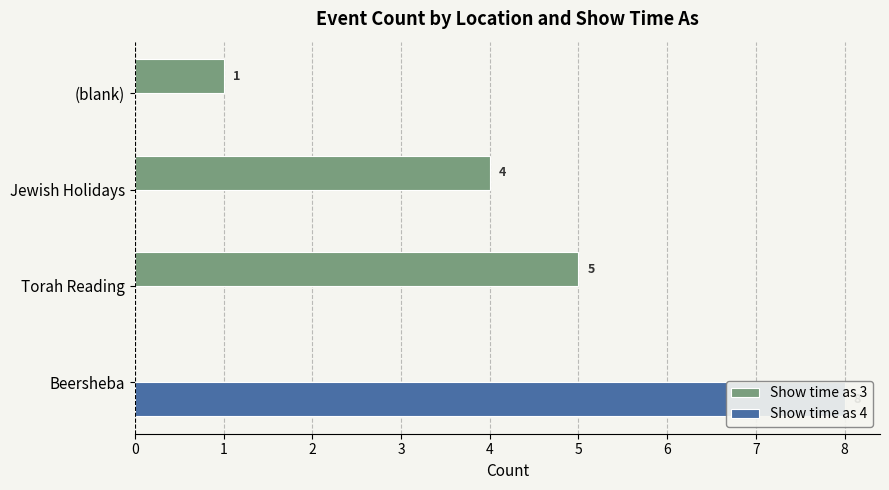

What is the difference between the Show time as 3 values at 2 and 1?

1